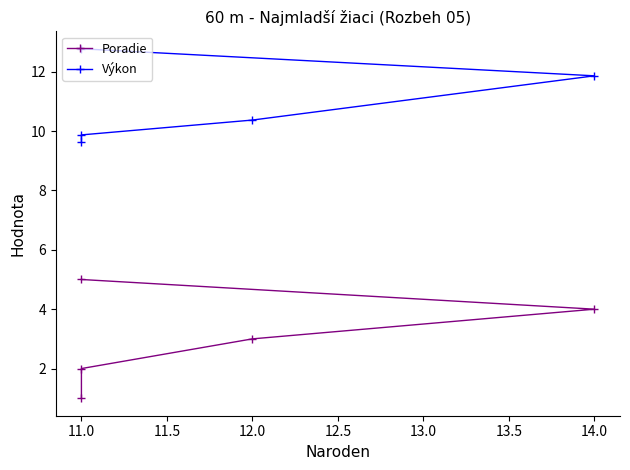

What is the difference between the maximum and minimum values in the Poradie series?

4.0